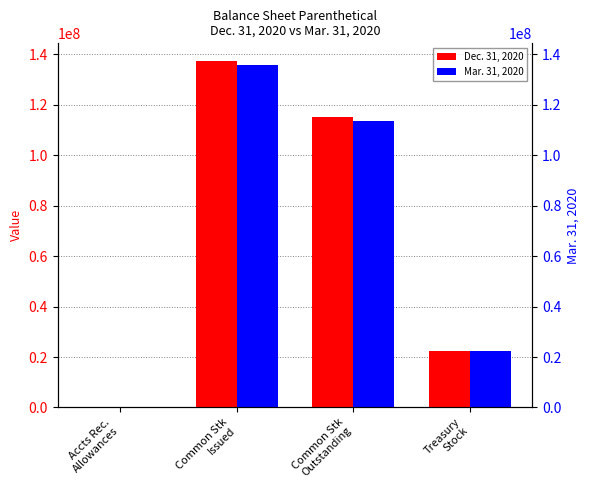

At which label does Mar. 31, 2020 first exceed 113506000?

Common Stk
Issued